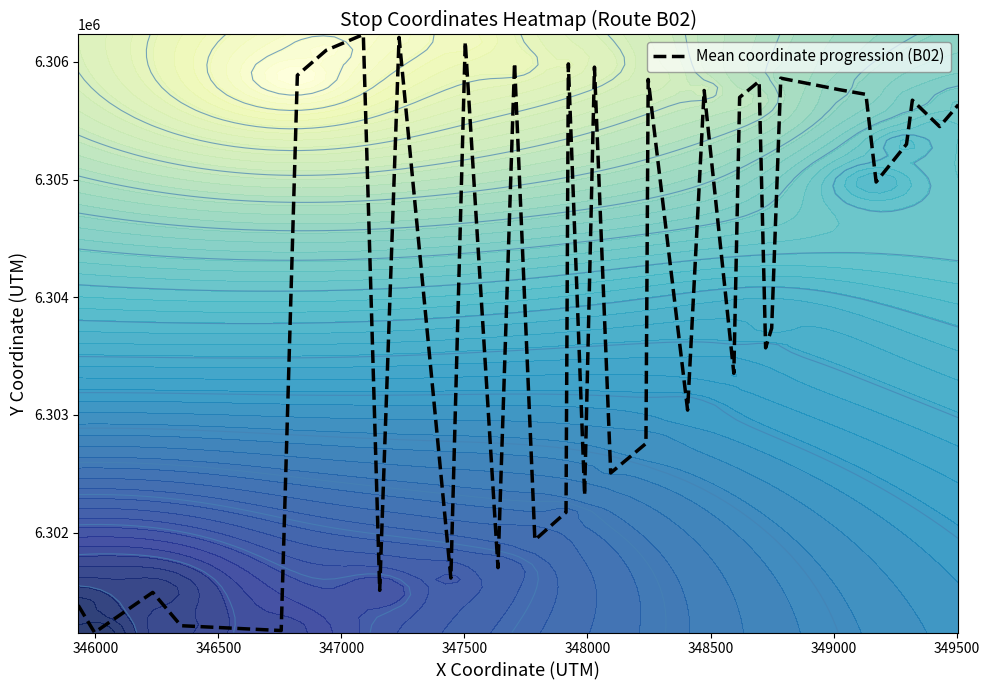

What is the lowest value of the Mean coordinate progression (B02) series?

6301149.9